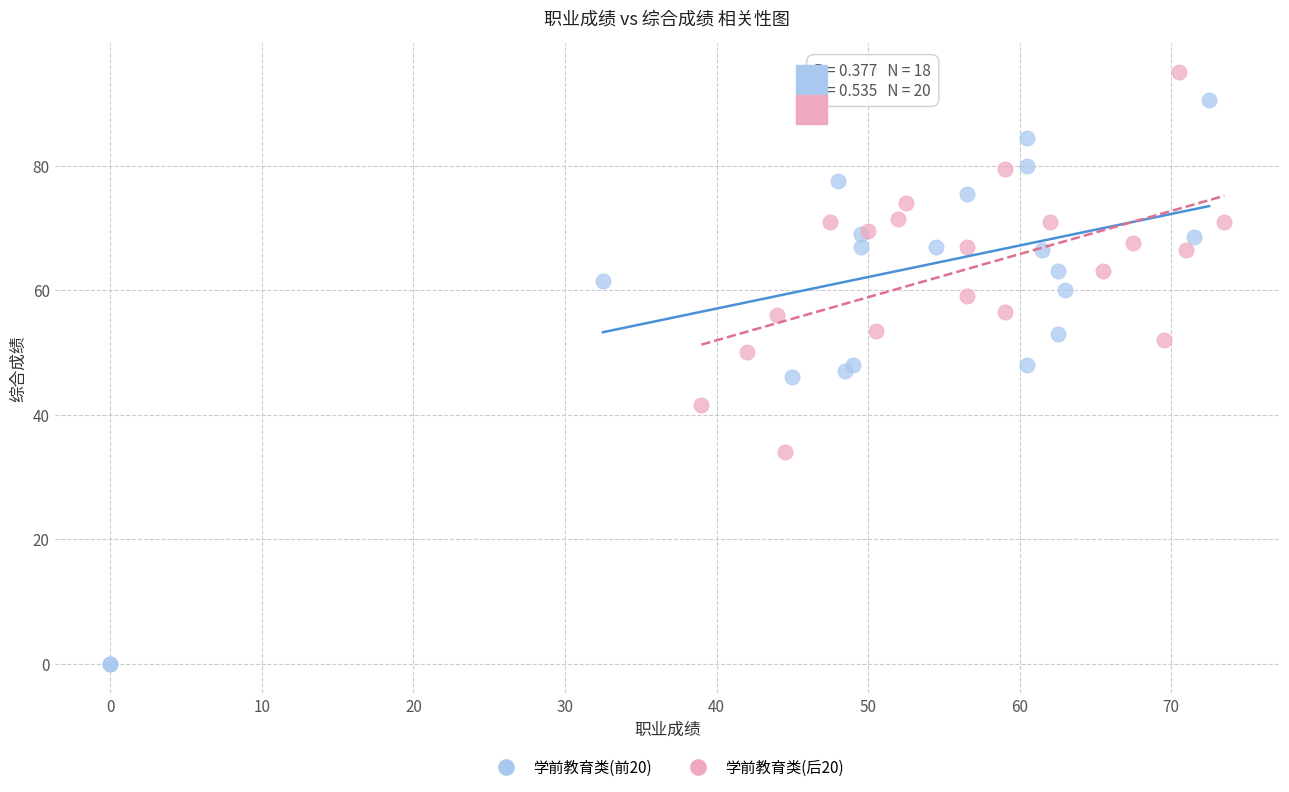

Which series reaches the minimum Y coordinate?

学前教育类(前20)